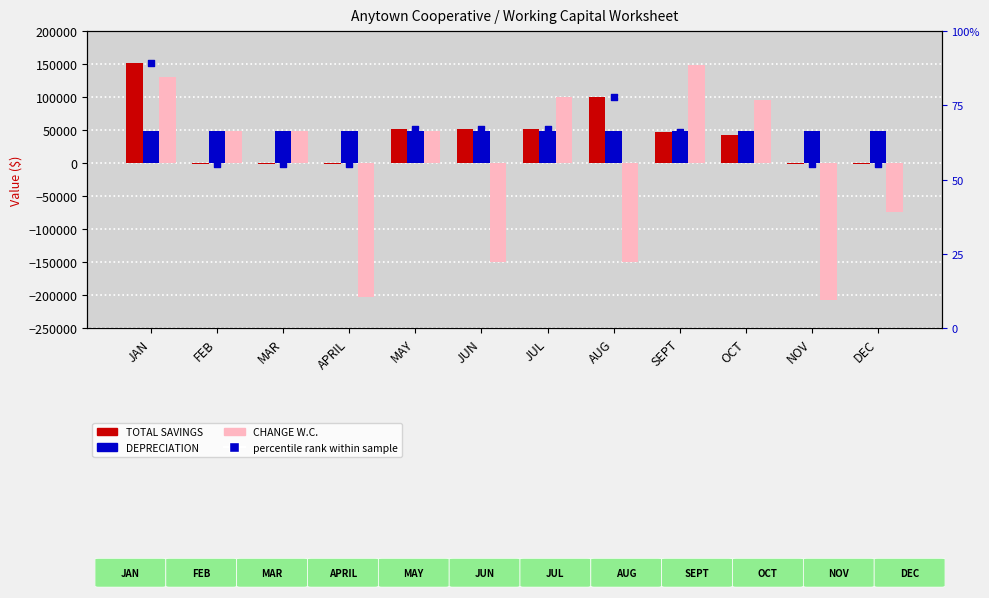

What are all the series names shown in the legend?

TOTAL SAVINGS, DEPRECIATION, CHANGE W.C., percentile rank within sample